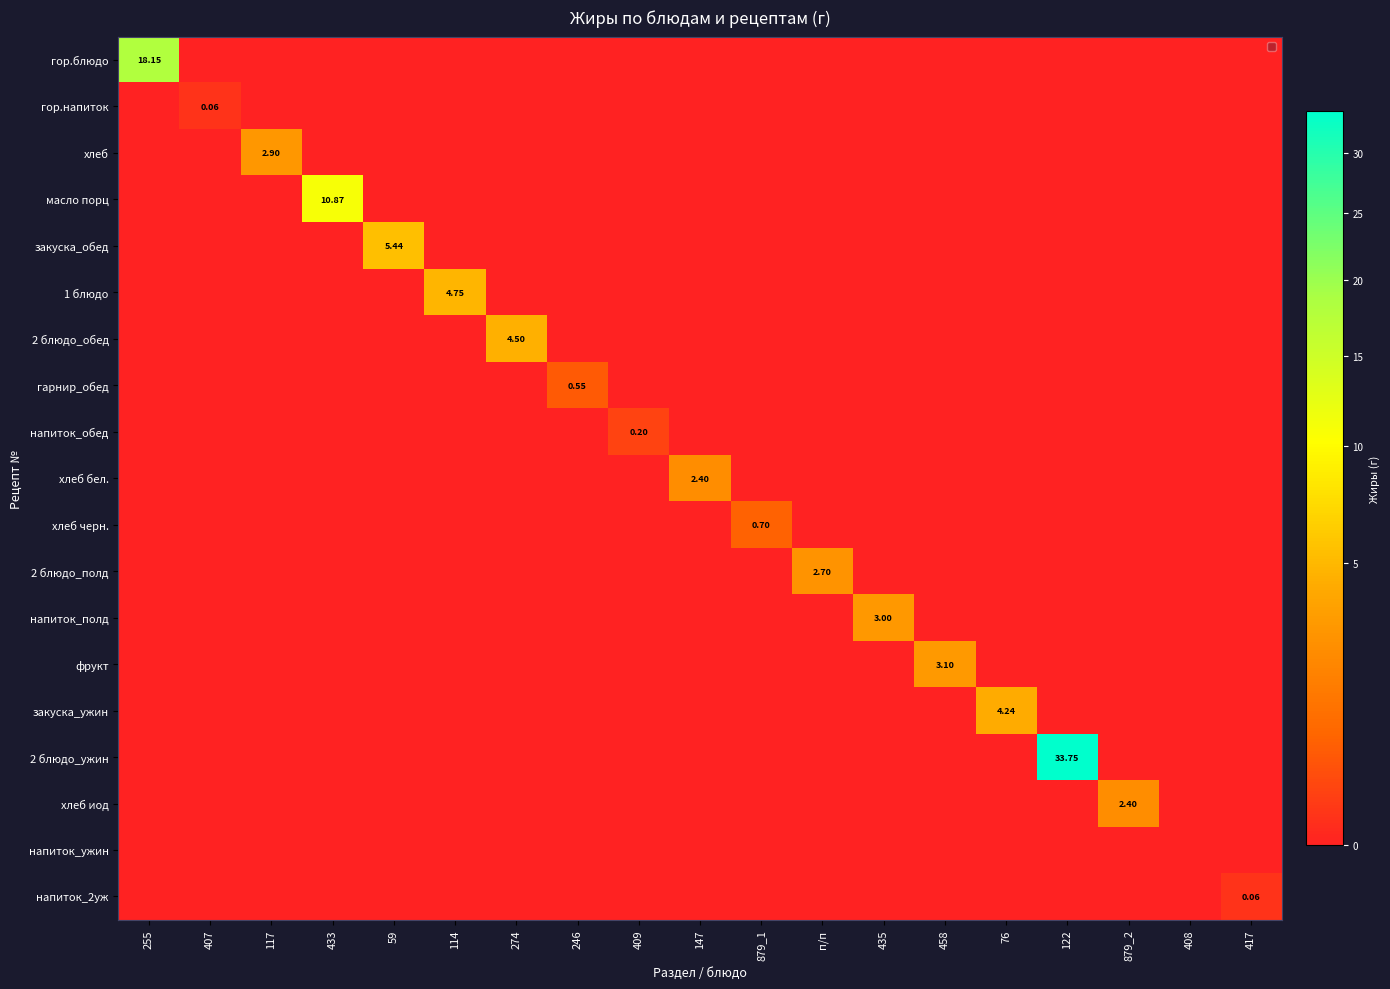

Which has a higher value, 435 or 246?

435